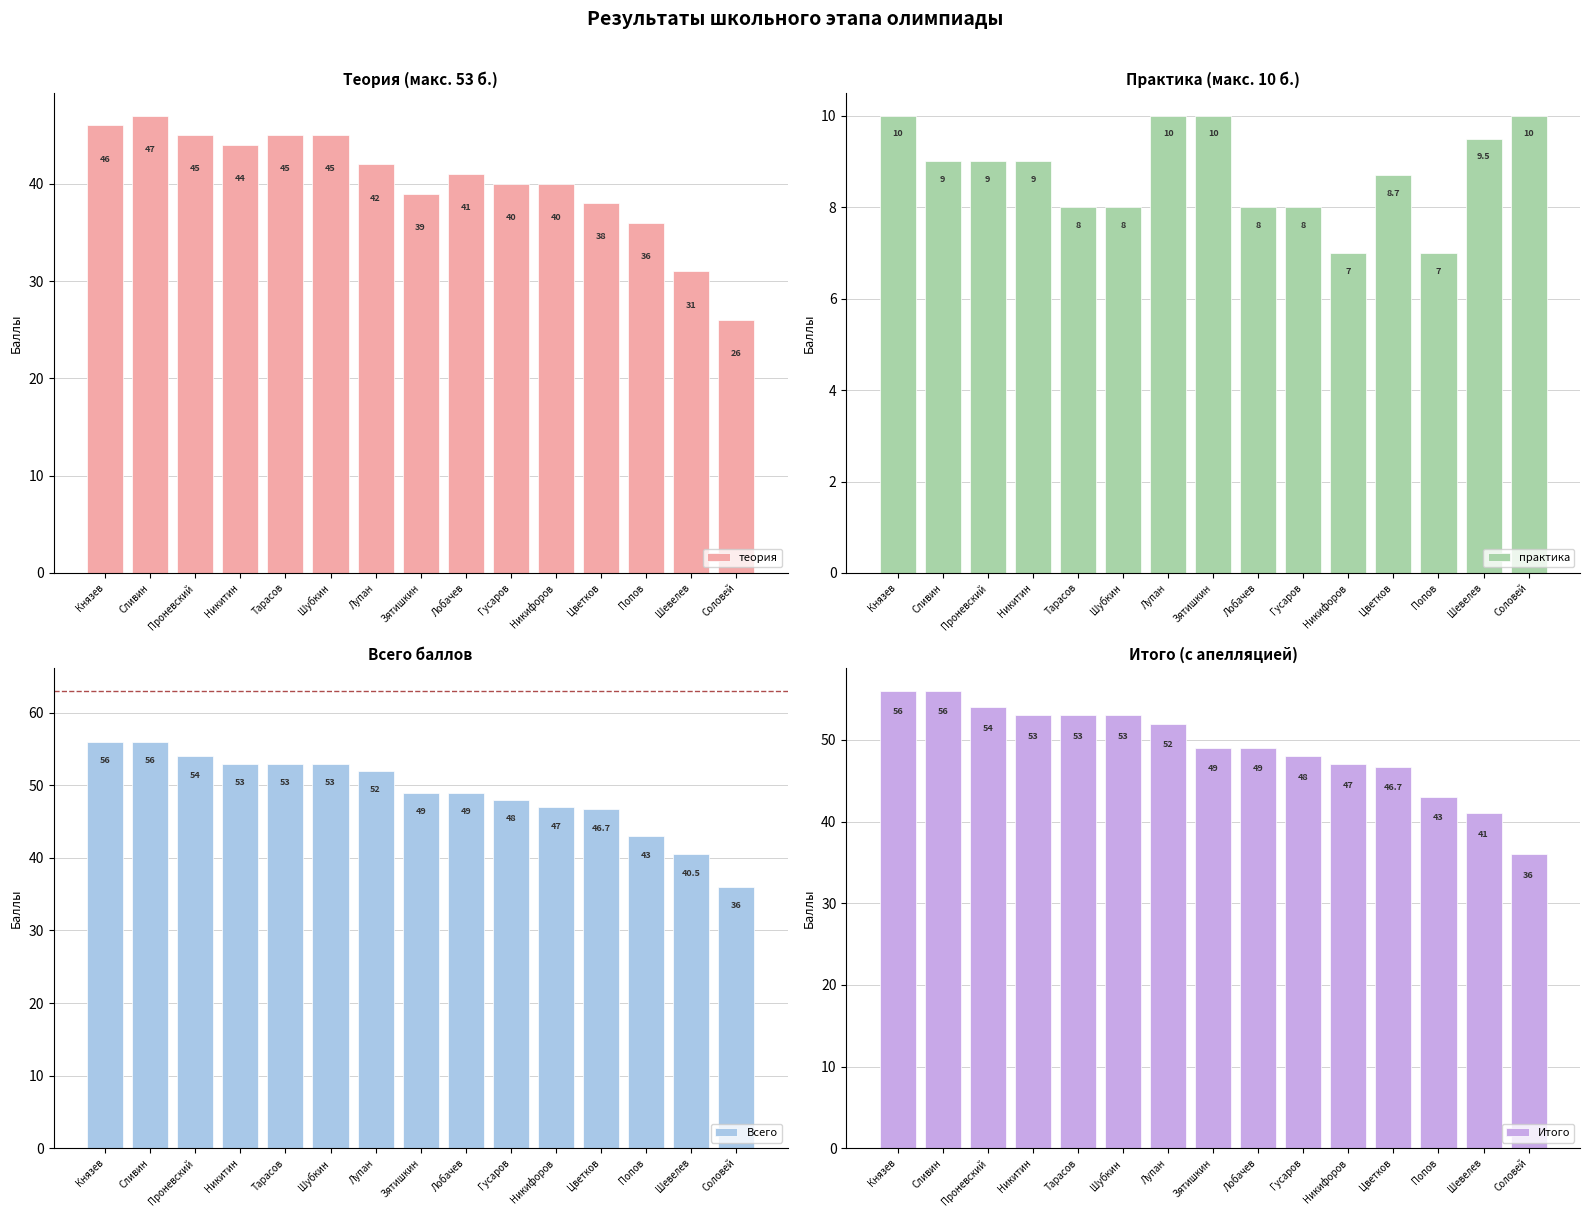

Reading left to right, what are all the values shown in this chart?

теория: Князев=46.0	Сливин=47.0	Проневский=45.0	Никитин=44.0	Тарасов=45.0	Шубкин=45.0	Лупан=42.0	Зятишкин=39.0	Лобачев=41.0	Гусаров=40.0	Никифоров=40.0	Цветков=38.0	Попов=36.0	Шевелев=31.0	Соловей=26.0
практика: Князев=10.0	Сливин=9.0	Проневский=9.0	Никитин=9.0	Тарасов=8.0	Шубкин=8.0	Лупан=10.0	Зятишкин=10.0	Лобачев=8.0	Гусаров=8.0	Никифоров=7.0	Цветков=8.7	Попов=7.0	Шевелев=9.5	Соловей=10.0
Всего: Князев=56.0	Сливин=56.0	Проневский=54.0	Никитин=53.0	Тарасов=53.0	Шубкин=53.0	Лупан=52.0	Зятишкин=49.0	Лобачев=49.0	Гусаров=48.0	Никифоров=47.0	Цветков=46.7	Попов=43.0	Шевелев=40.5	Соловей=36.0
Итого: Князев=56.0	Сливин=56.0	Проневский=54.0	Никитин=53.0	Тарасов=53.0	Шубкин=53.0	Лупан=52.0	Зятишкин=49.0	Лобачев=49.0	Гусаров=48.0	Никифоров=47.0	Цветков=46.7	Попов=43.0	Шевелев=41.0	Соловей=36.0